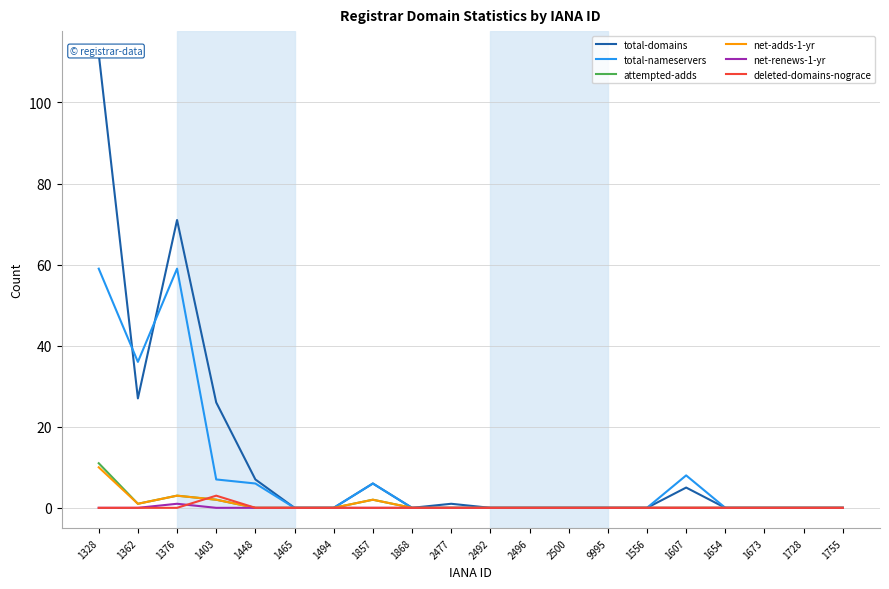

List the series in order of their peak value, highest first.

total-domains, total-nameservers, attempted-adds, net-adds-1-yr, deleted-domains-nograce, net-renews-1-yr